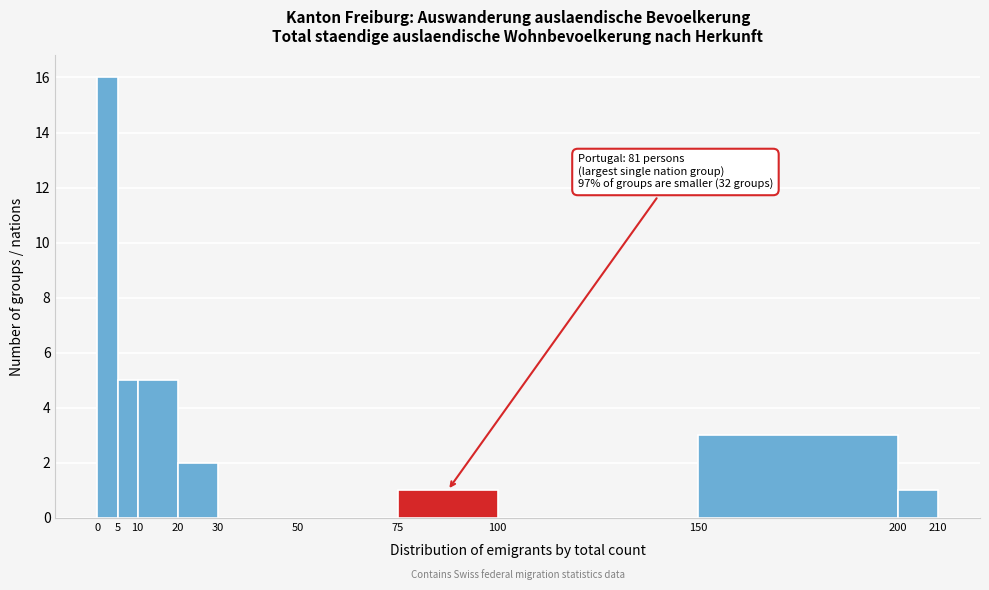

Over which range of the x-axis is the bar tallest?

0 to 5